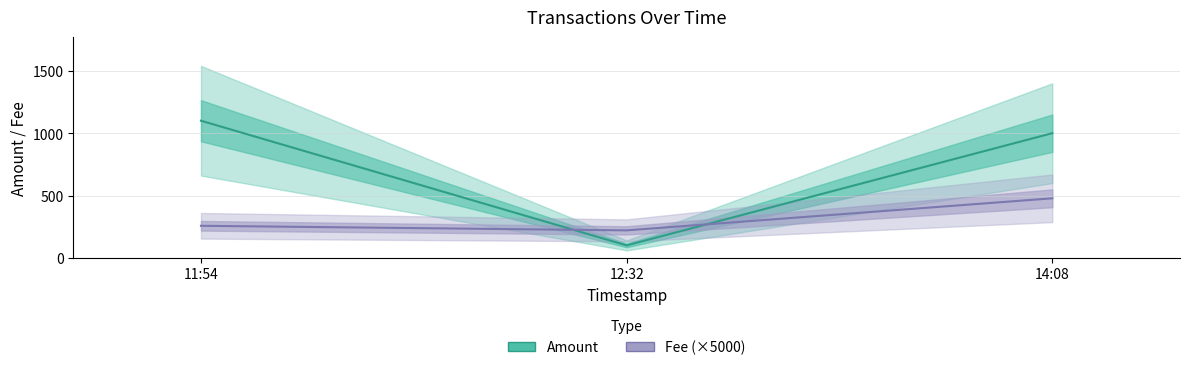

Reading right to left, list all the values displayed in this chart.

Amount: 14:08=1000.0	12:32=100.0	11:54=1099.9
Fee (×5000): 14:08=477.8	12:32=220.5	11:54=257.2